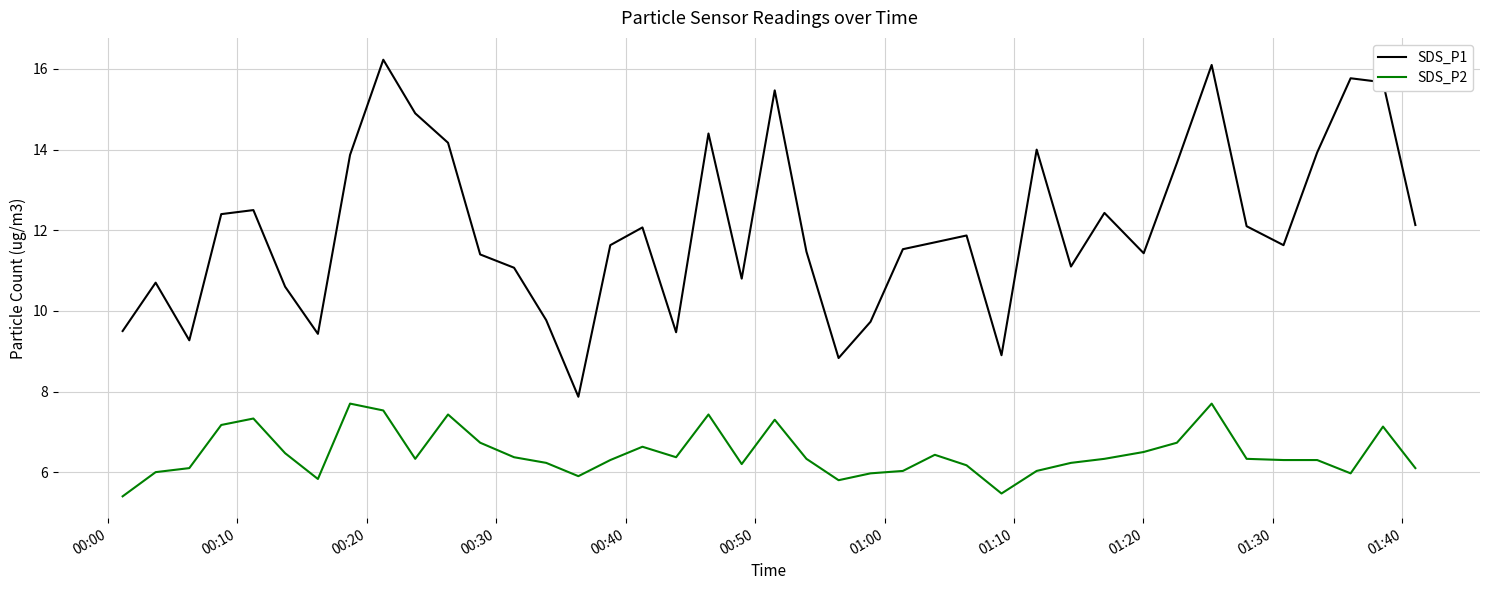

Rank the series by their average value, from lowest to highest.

SDS_P2, SDS_P1